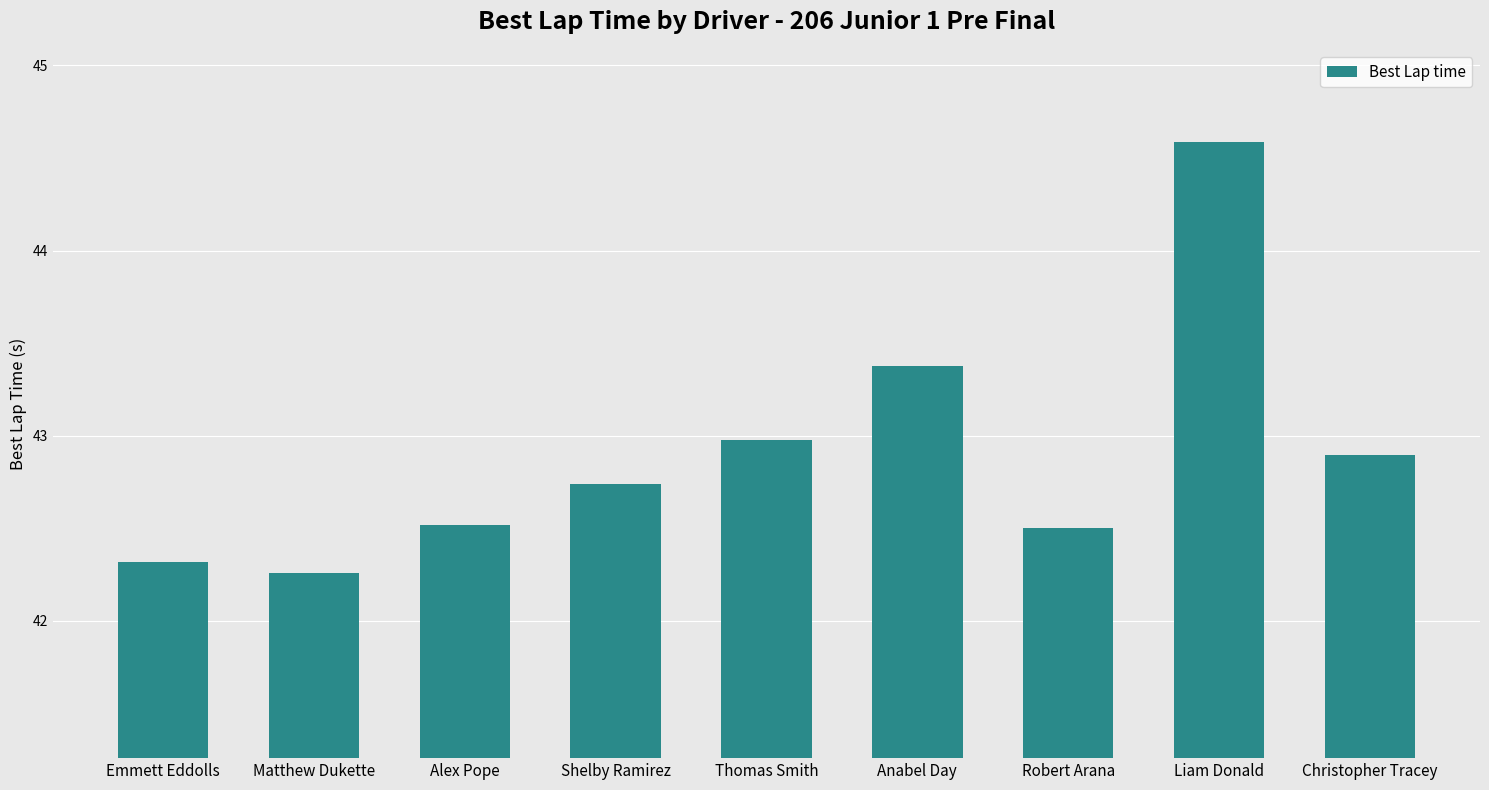

What is the average value?

42.9